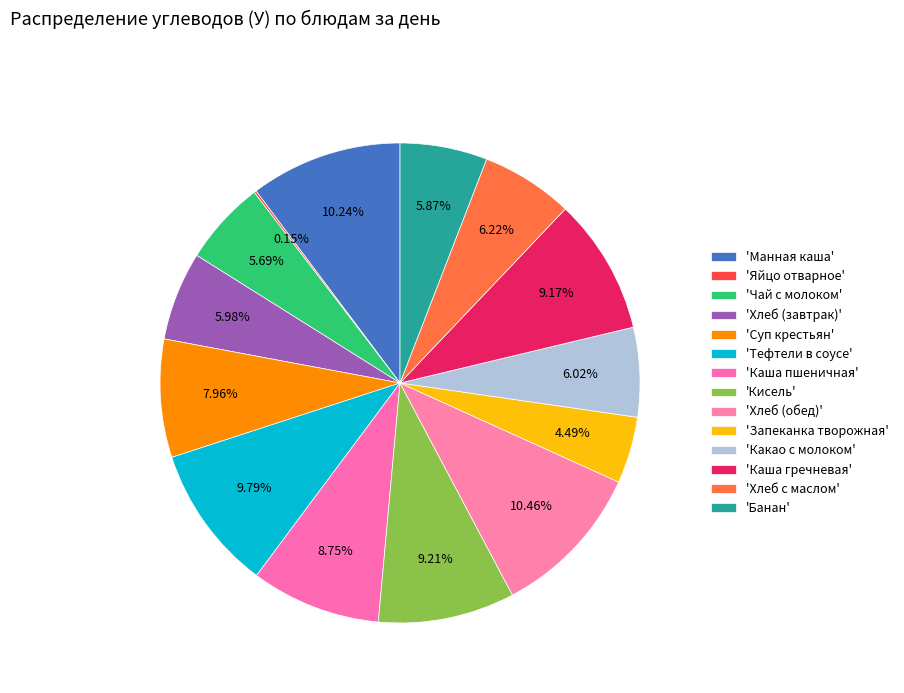

Which category has the smallest portion of the pie?

Яйцо отварное